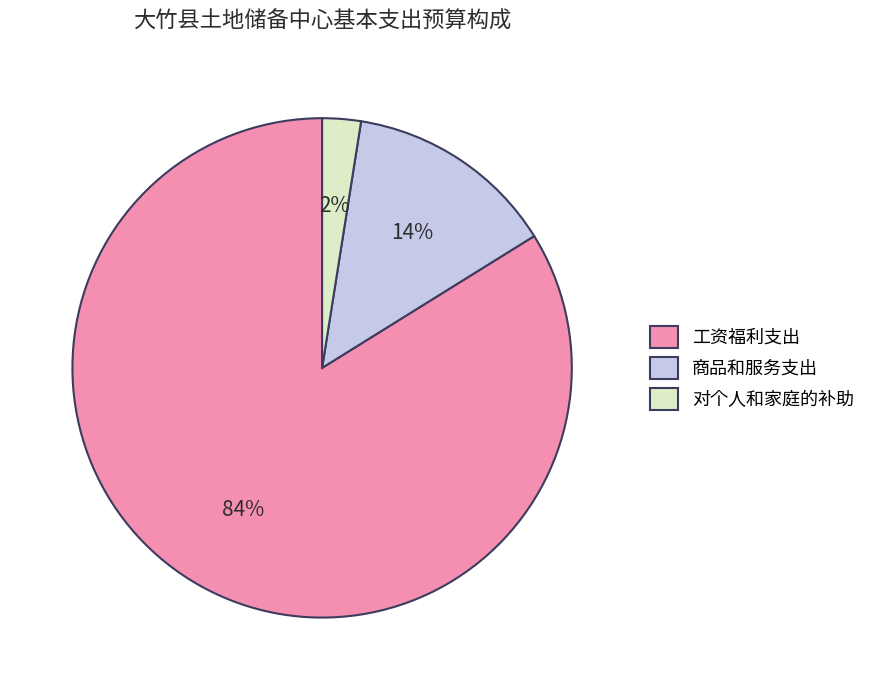

True or false: 工资福利支出 accounts for 72% of the total.

False